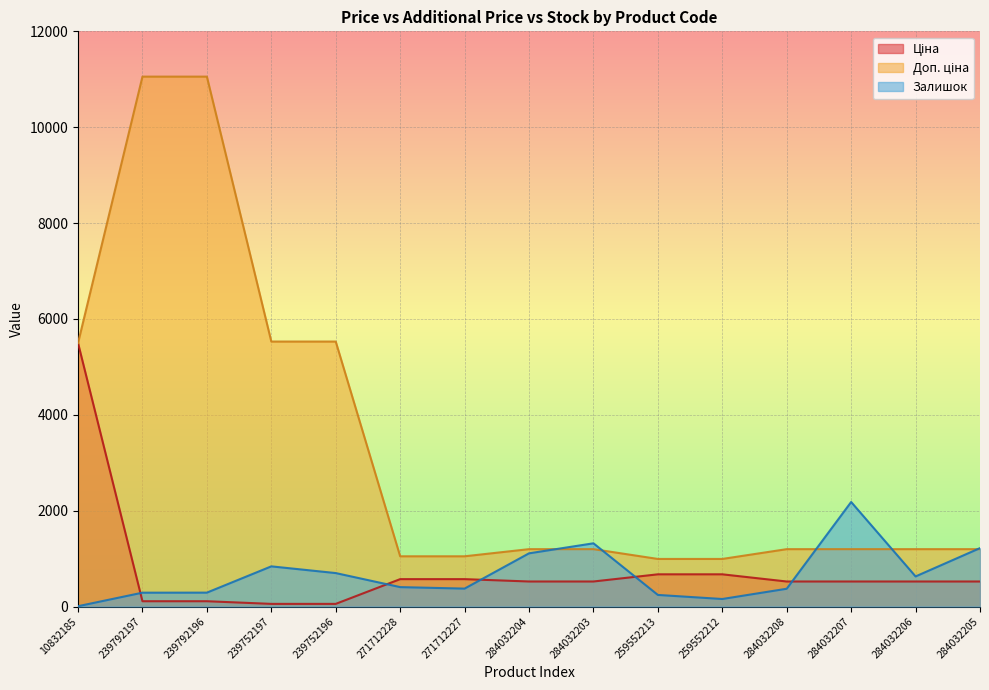

What position from the left is 284032205?

15